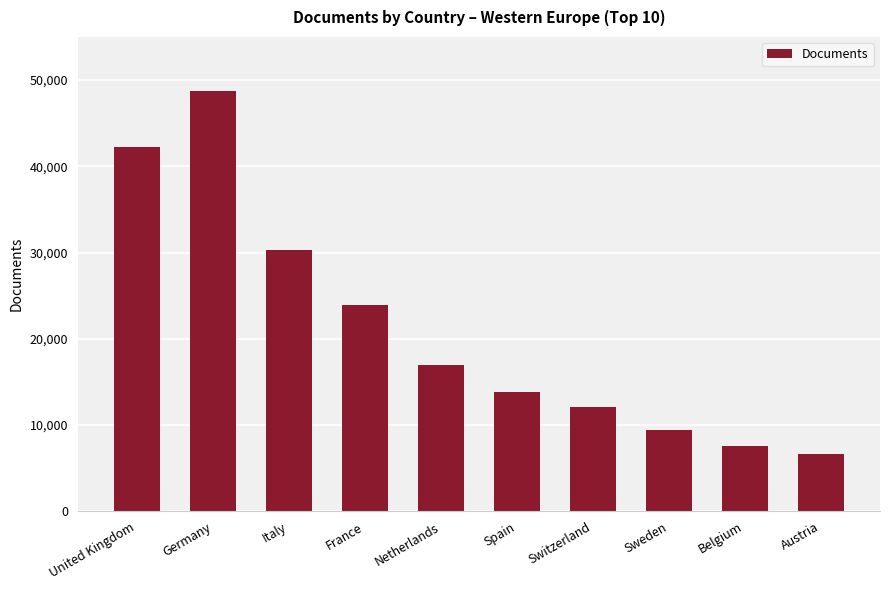

Reading left to right, list all the values displayed in this chart.

United Kingdom=42276	Germany=48742	Italy=30298	France=23924	Netherlands=16987	Spain=13866	Switzerland=12042	Sweden=9456	Belgium=7575	Austria=6663